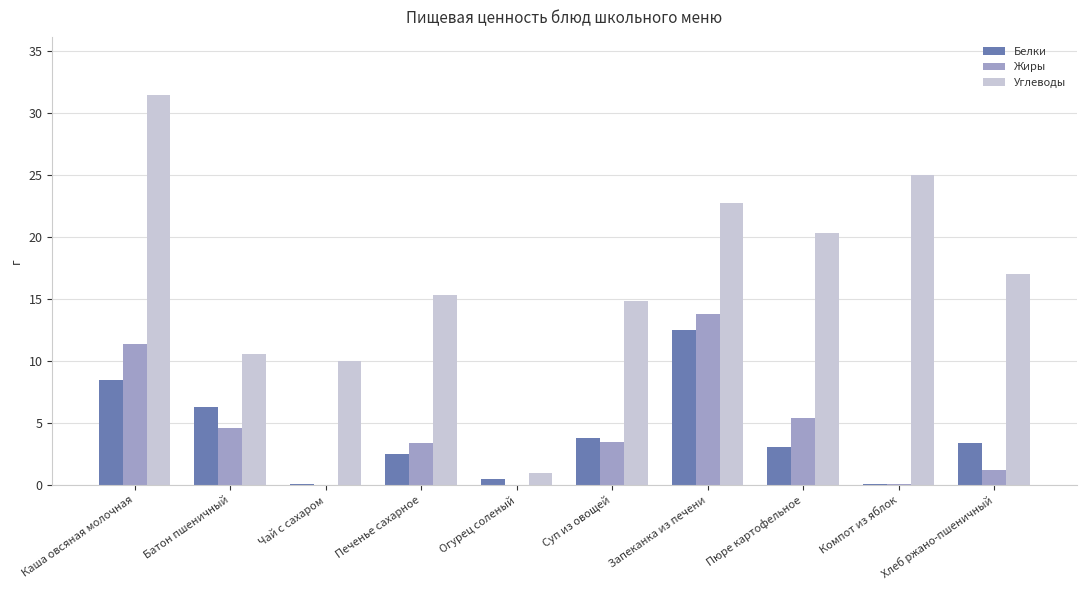

What is the maximum value for Жиры?

13.8